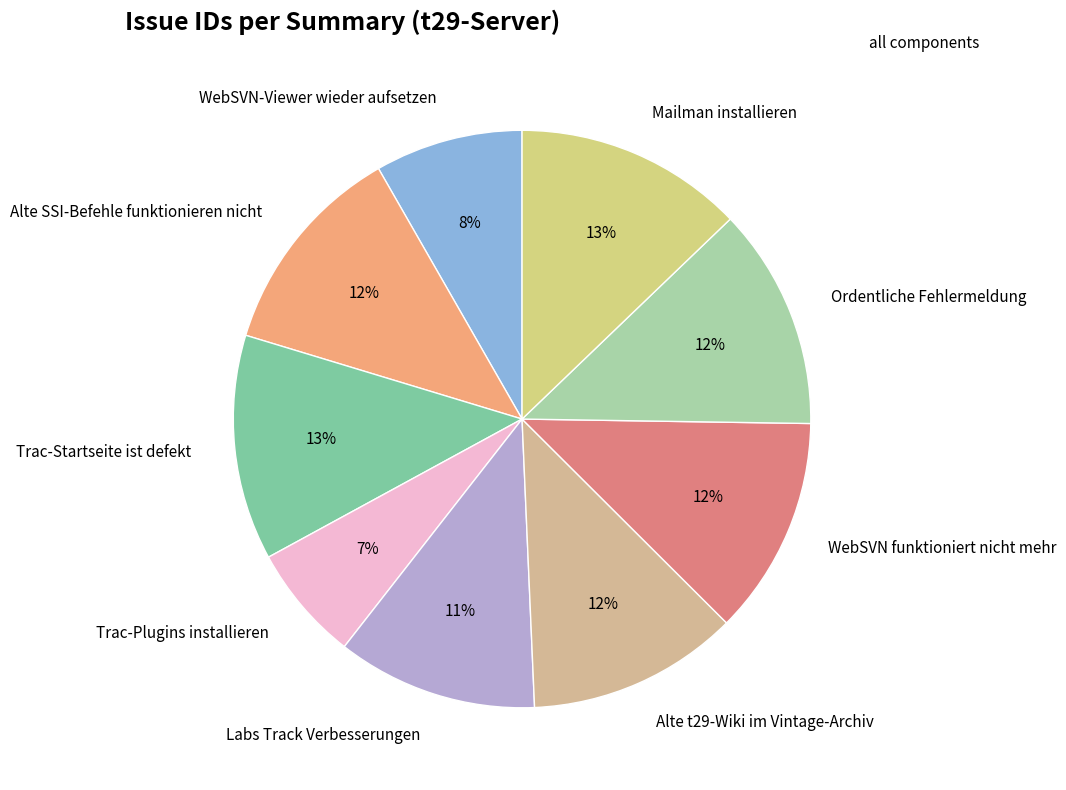

Do Ordentliche Fehlermeldung and Alte t29-Wiki im Vintage-Archiv together represent more than half of the pie?

No